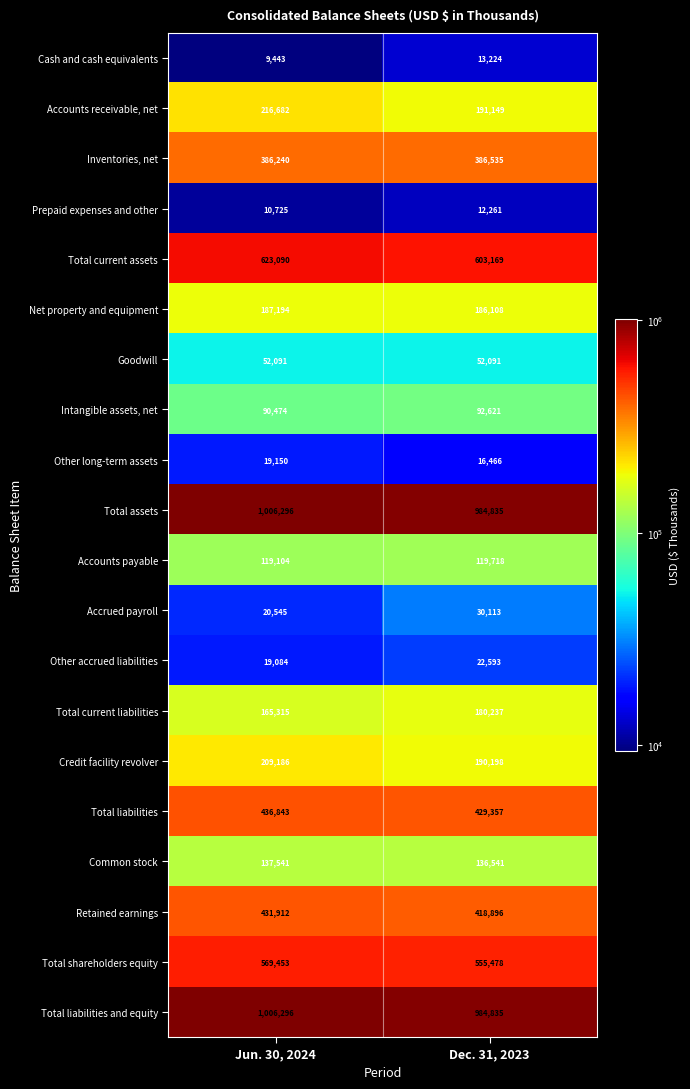

Rank the categories by Total current assets value from lowest to highest.

Dec. 31, 2023, Jun. 30, 2024